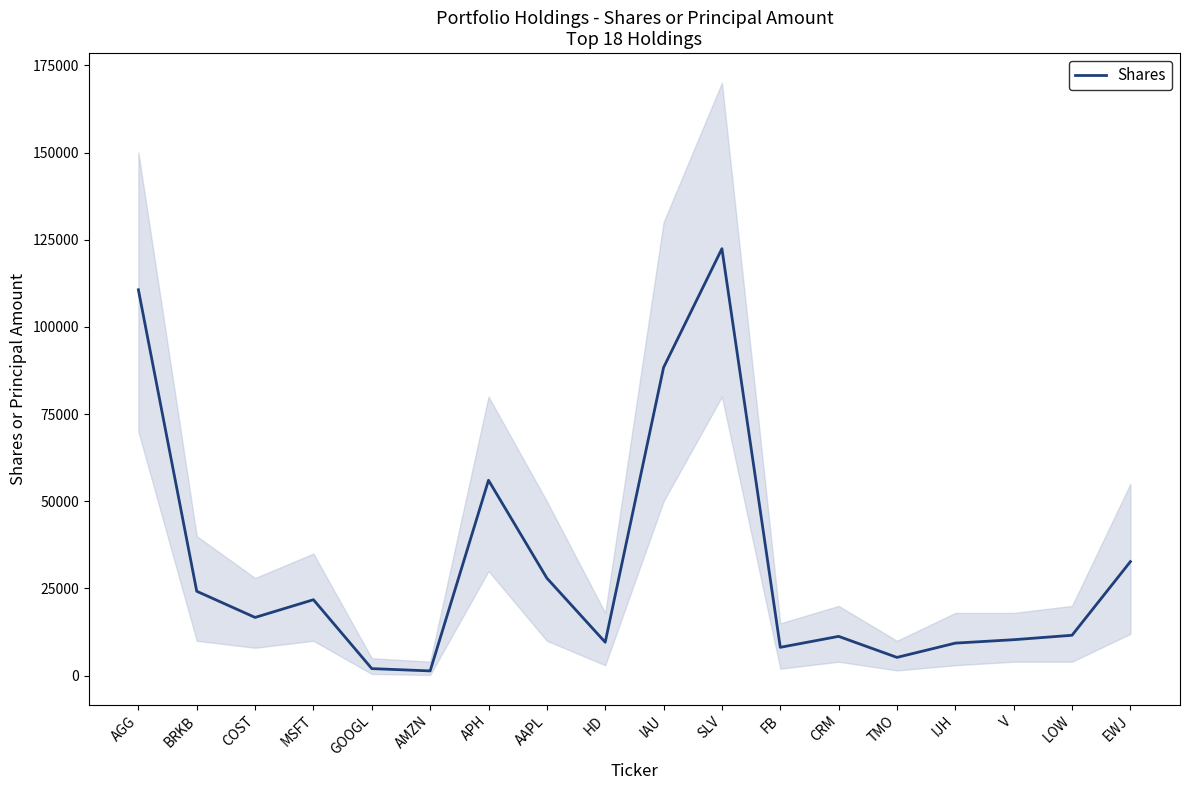

Does the chart display data point markers on the line(s)?

No